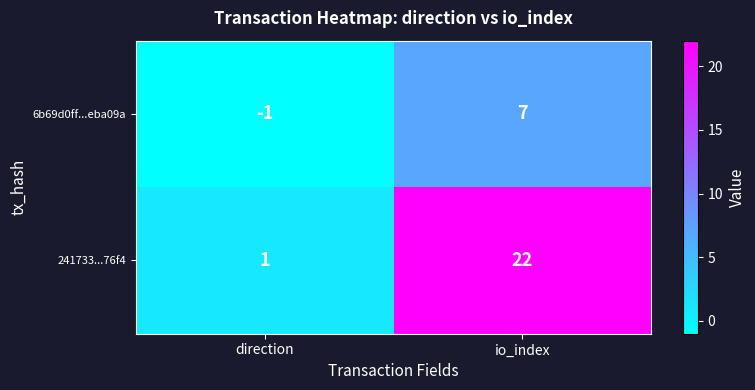

Is it true that 241733...76f4 equals 5 at io_index?

False